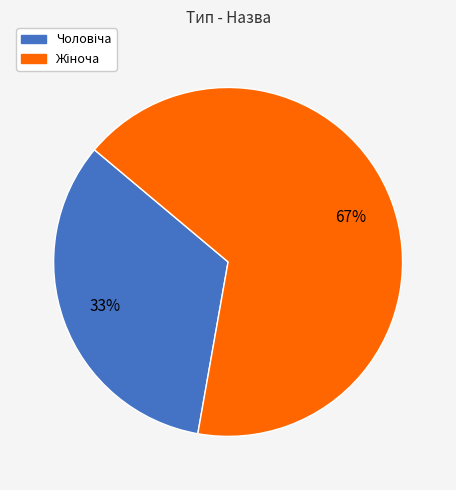

Does any single category account for the majority?

Yes